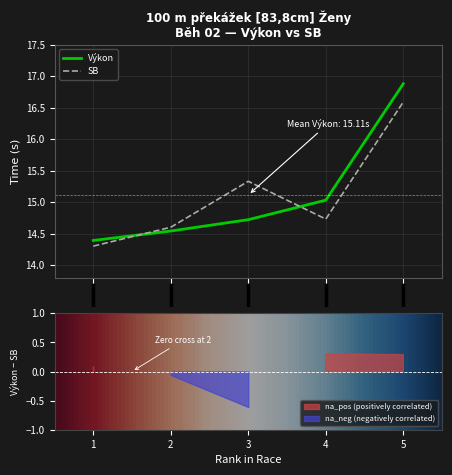

What are all the series names shown in the legend?

Výkon, SB